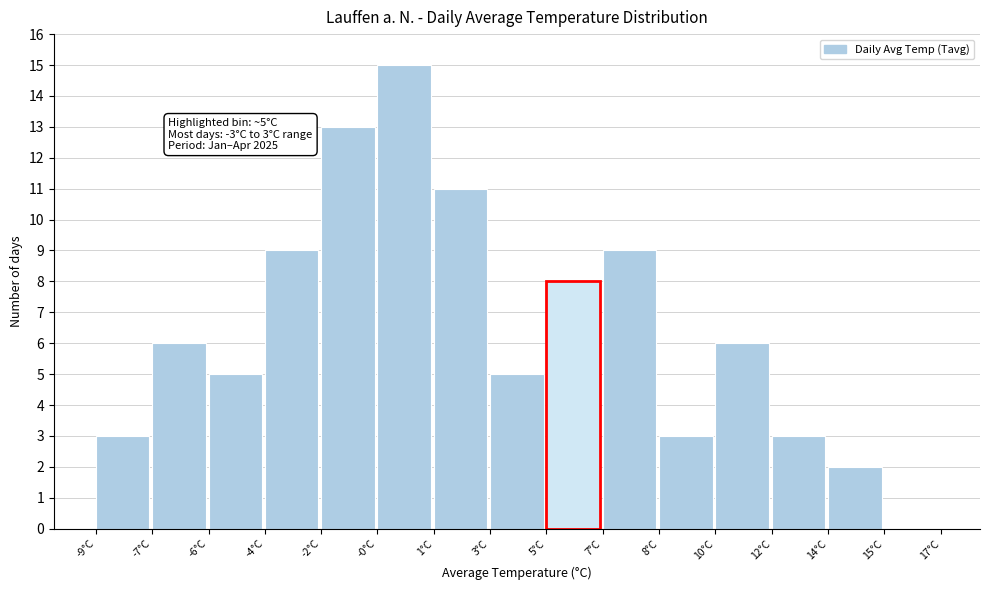

Reading left to right, transcribe all the data shown in this chart.

-9°C=3	-7°C=6	-6°C=5	-4°C=9	-2°C=13	-0°C=15	1°C=11	3°C=5	5°C=8	7°C=9	8°C=3	10°C=6	12°C=3	14°C=2	15°C=0